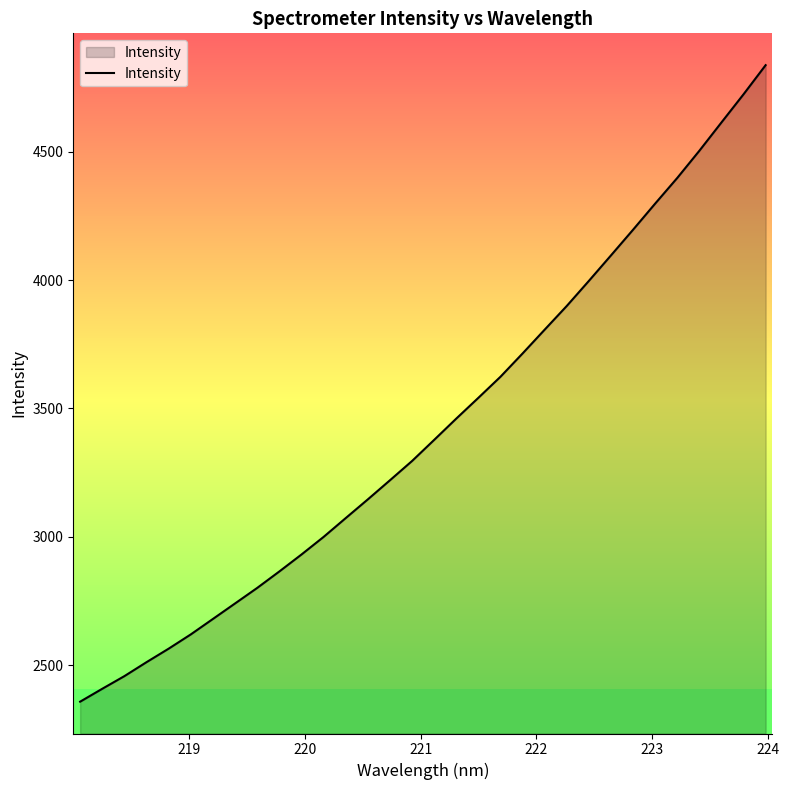

What is the difference between the maximum and minimum values?

2479.3